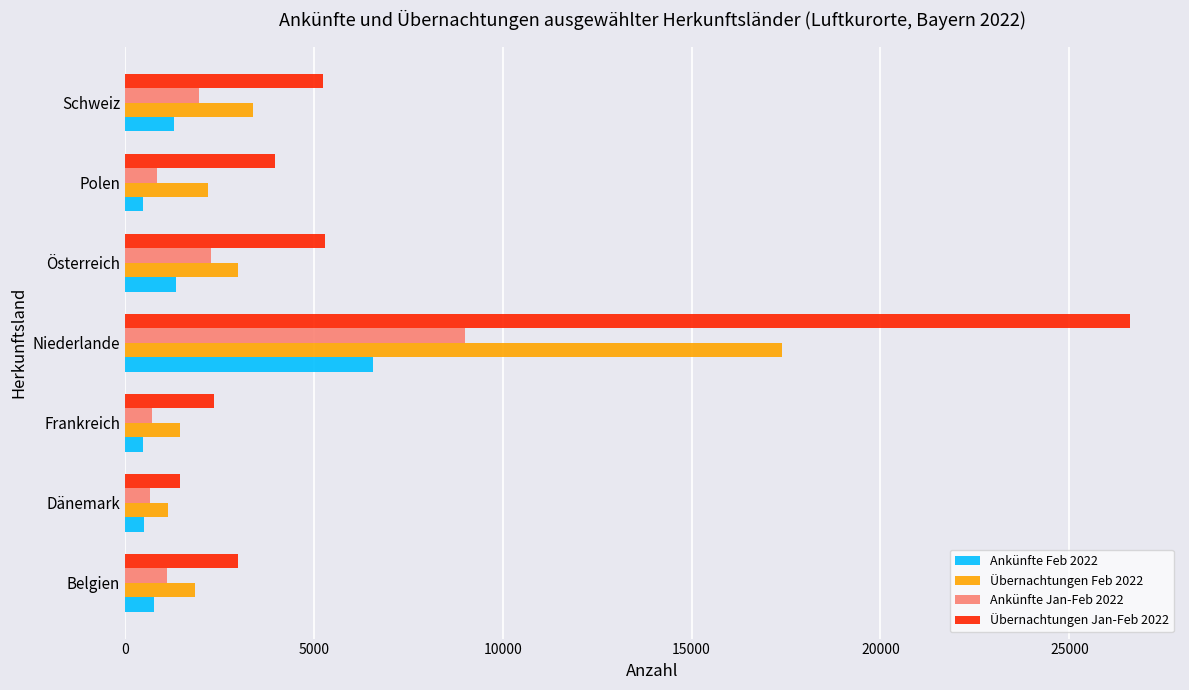

At which category is the sum across all series the highest?

Niederlande